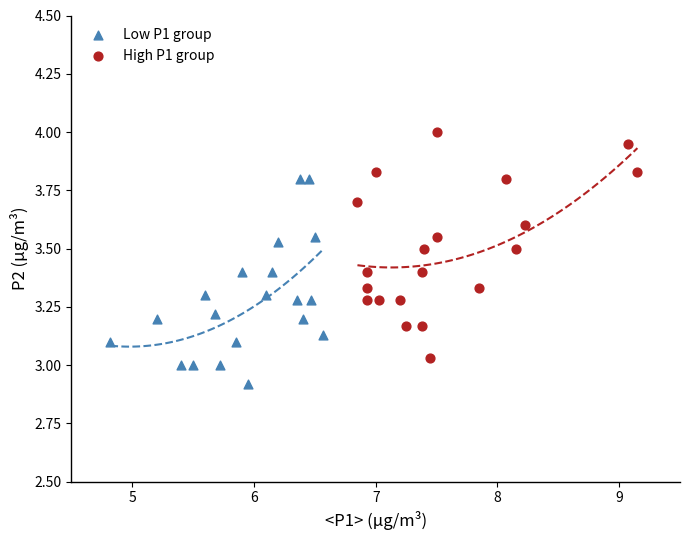

Which series has the widest spread of Y values?

High P1 group